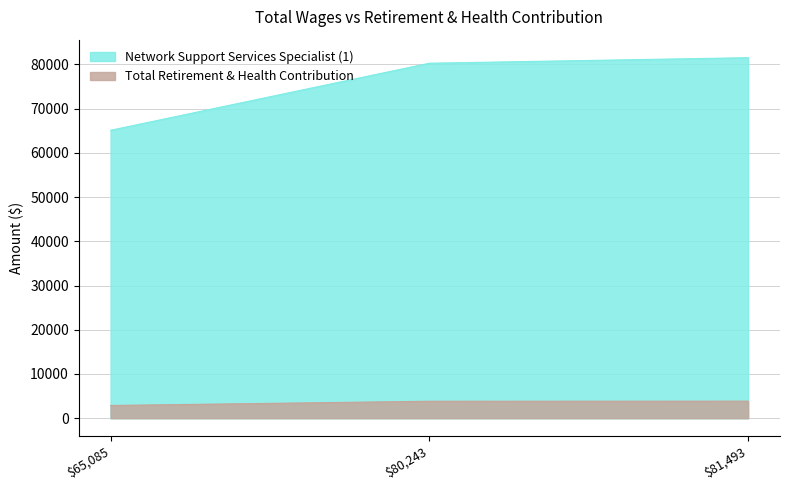

What is the sum of the Network Support Services Specialist (1) values at 80243 and 65085?

145328